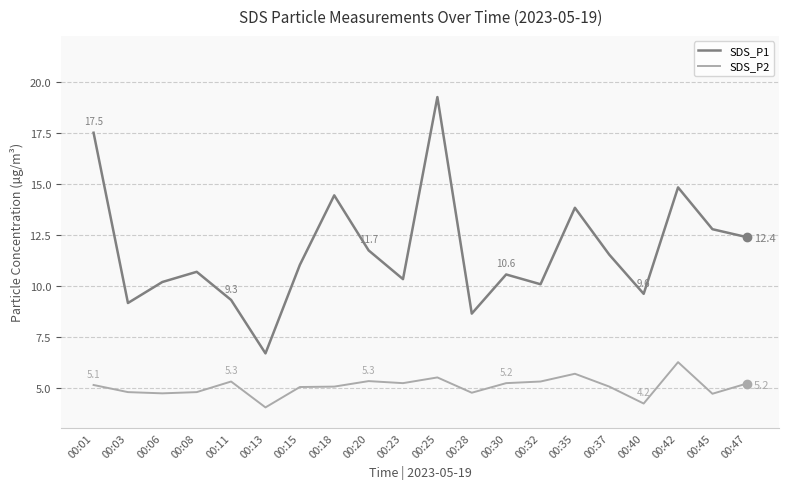

How many values in the SDS_P1 series exceed 11?

10